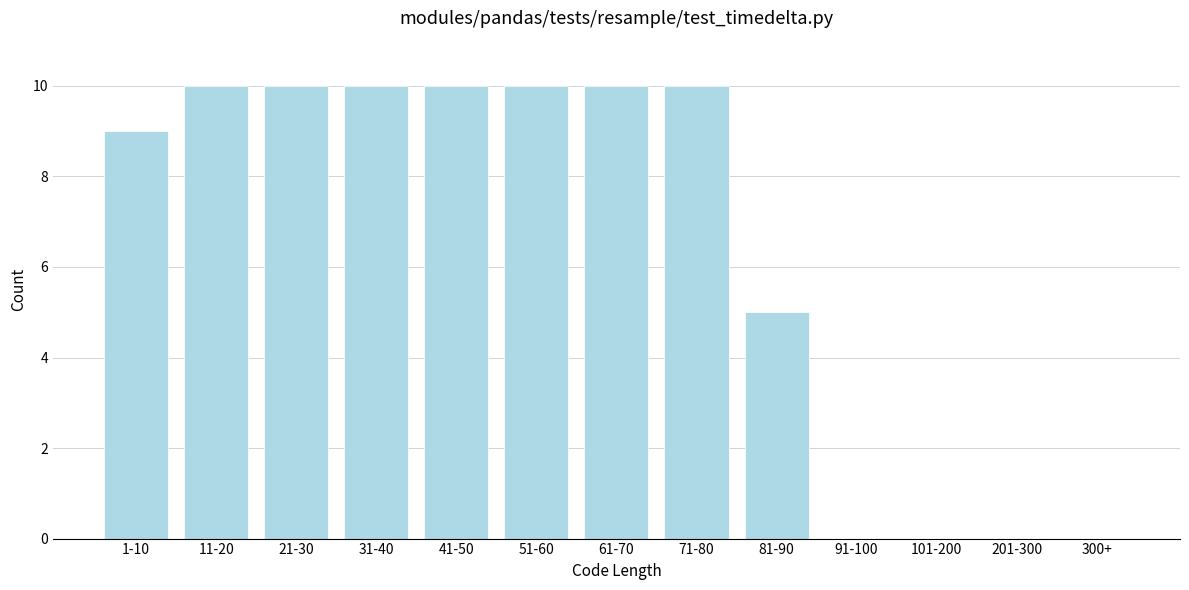

Reading left to right, what are all the values shown in this chart?

1-10=9	11-20=10	21-30=10	31-40=10	41-50=10	51-60=10	61-70=10	71-80=10	81-90=5	91-100=0	101-200=0	201-300=0	300+=0